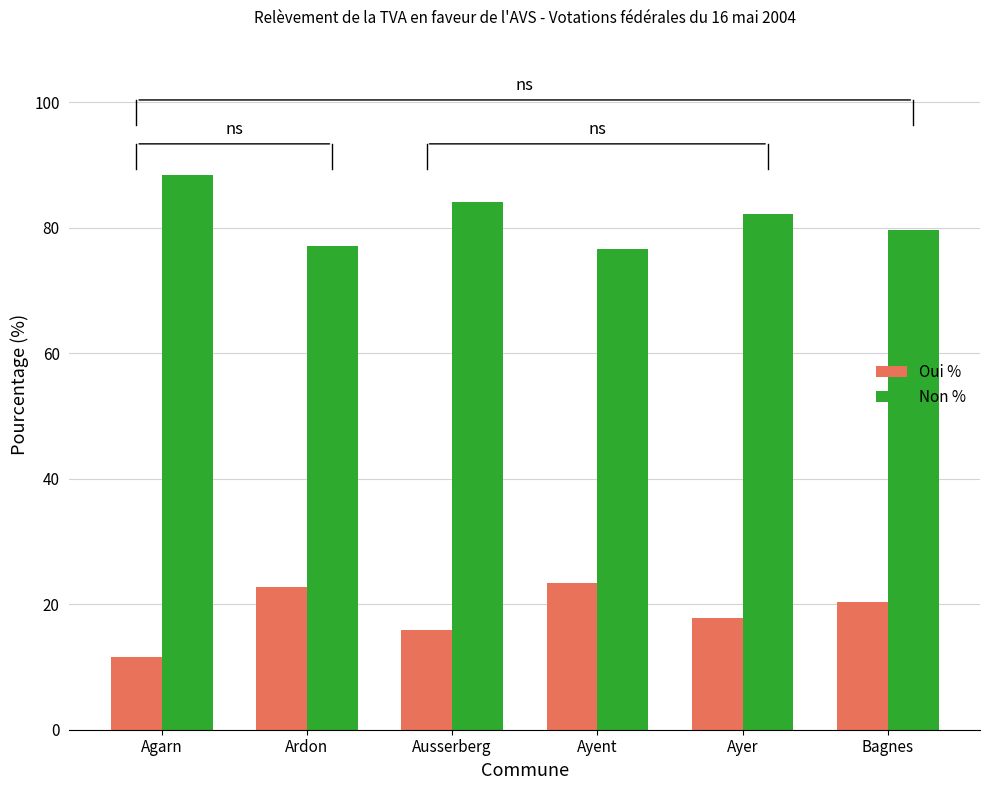

What is the label of the 4th bar from the left?

Ayent